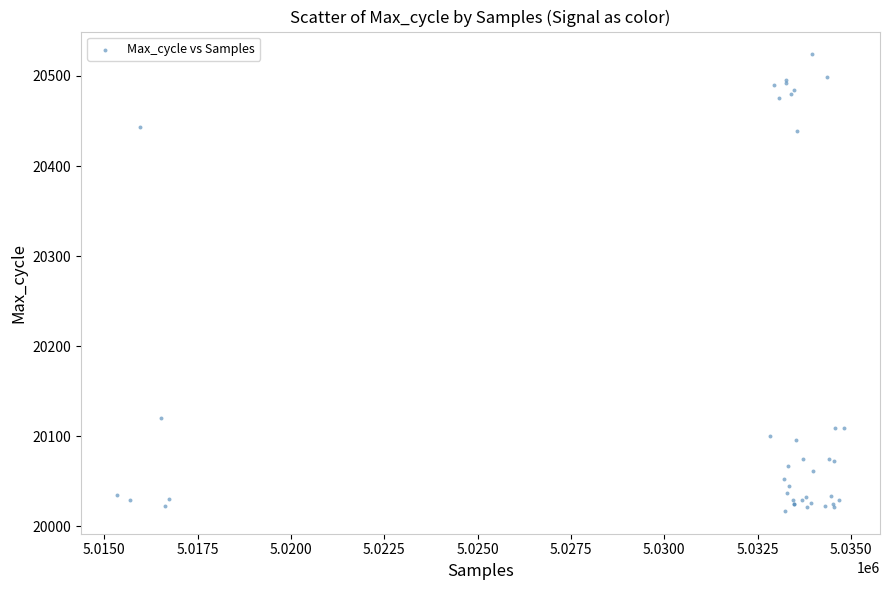

What Y value in the scatter plot is closest to 20270?

20120